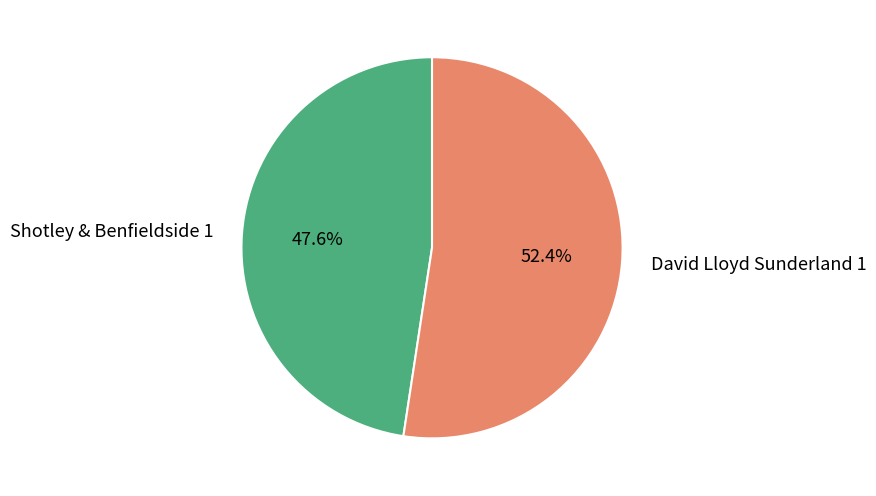

The Shotley & Benfieldside 1 slice represents 48% of the pie. True or false?

True